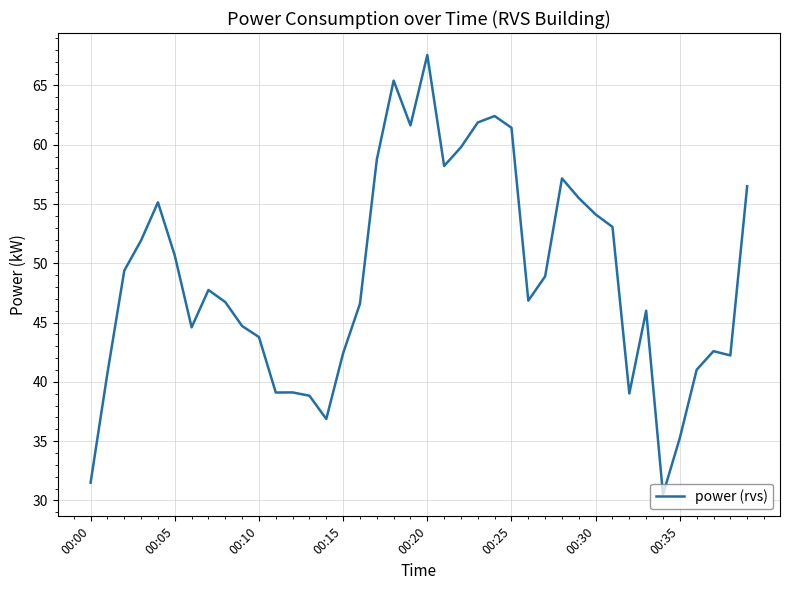

What is the greatest value displayed?

67.6